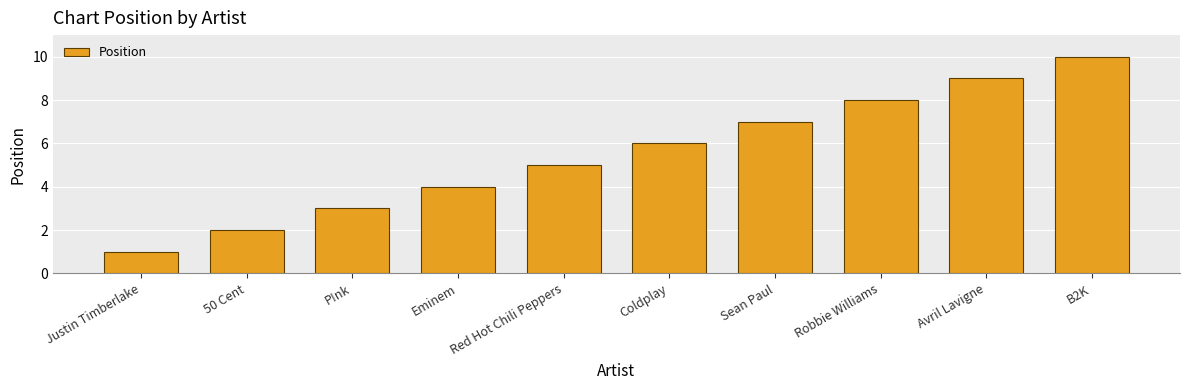

Is it true that the value at Eminem is 4?

True